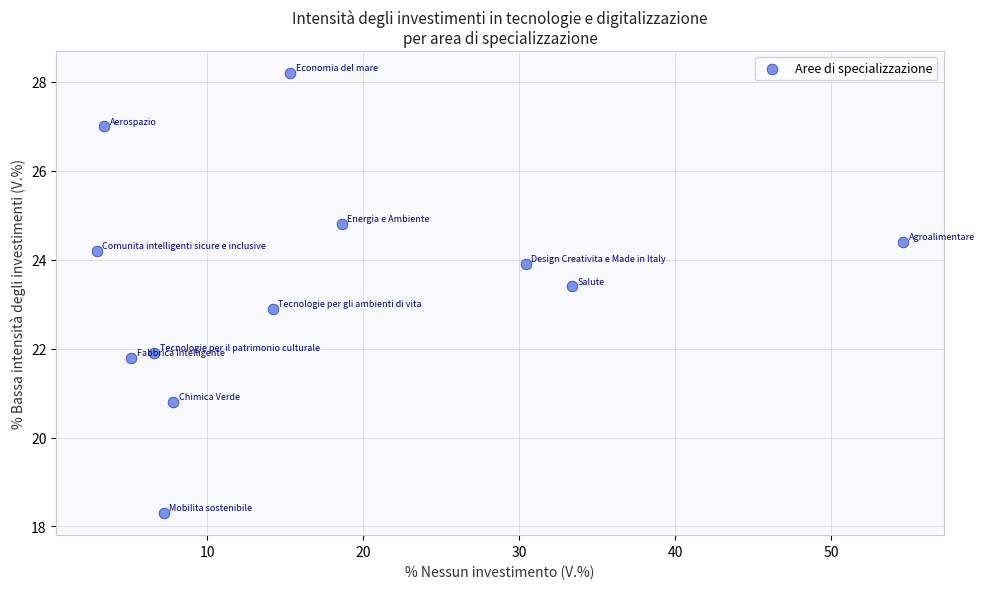

What is the average Y value?

23.5